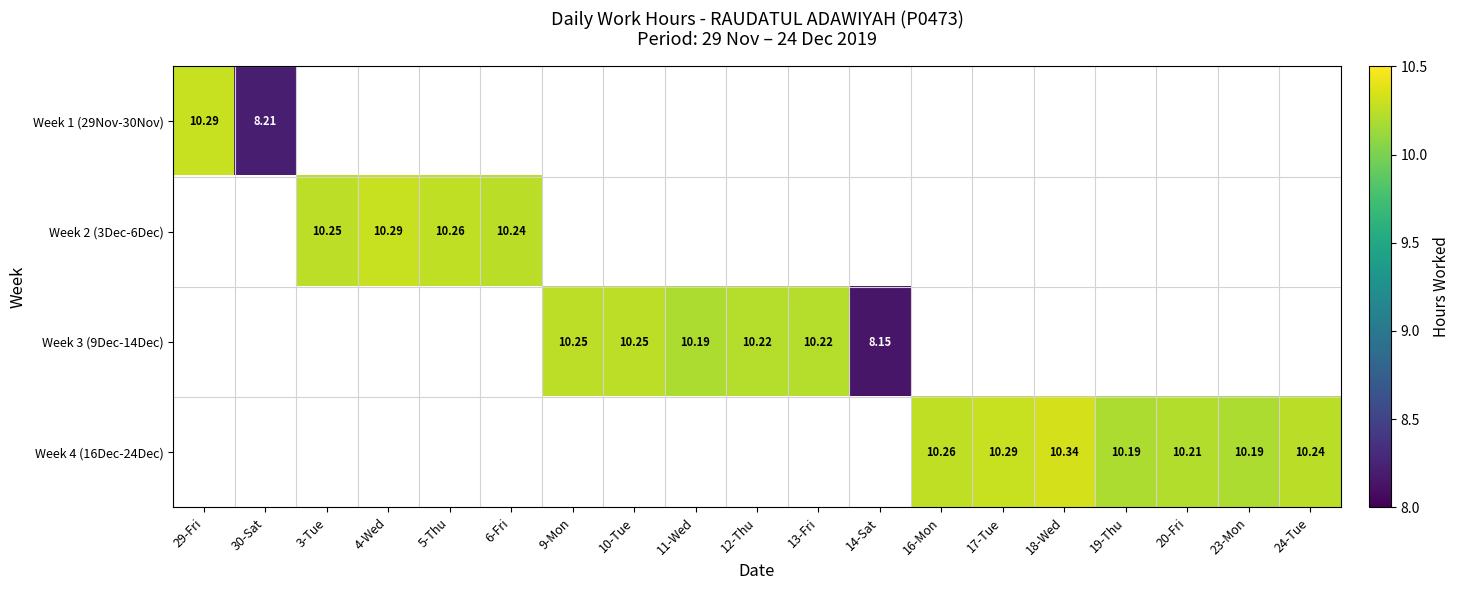

At which category does the chart reach its minimum across all series?

14-Sat